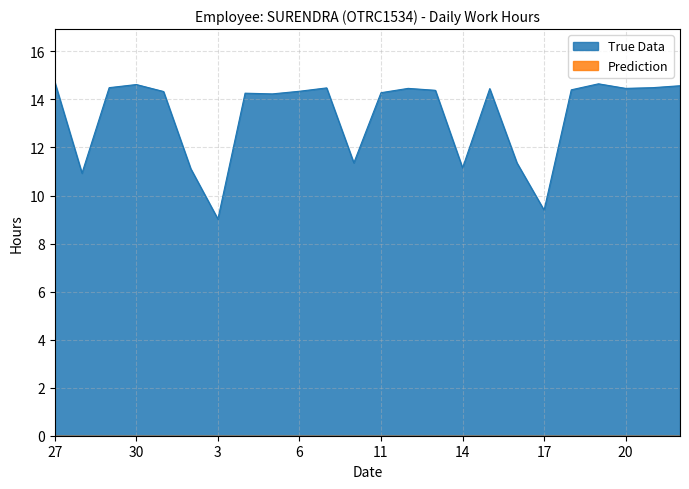

Does the chart have visible grid lines?

Yes